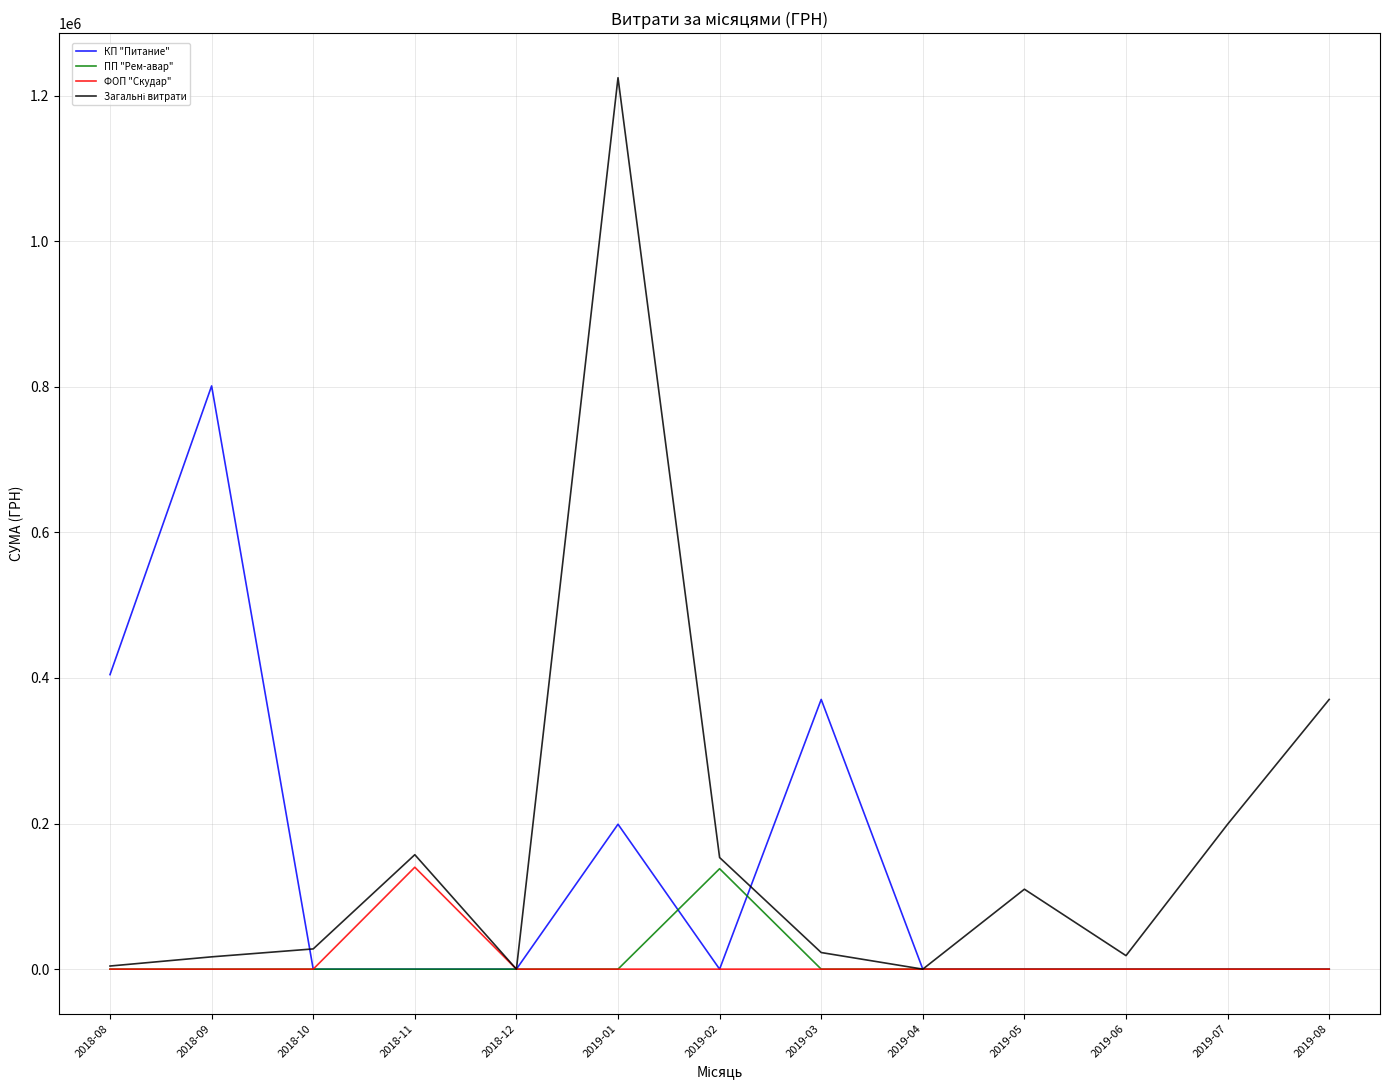

Is the value of КП "Питание" at 2019-01 greater than the value of ПП "Рем-авар" at 2019-04?

Yes